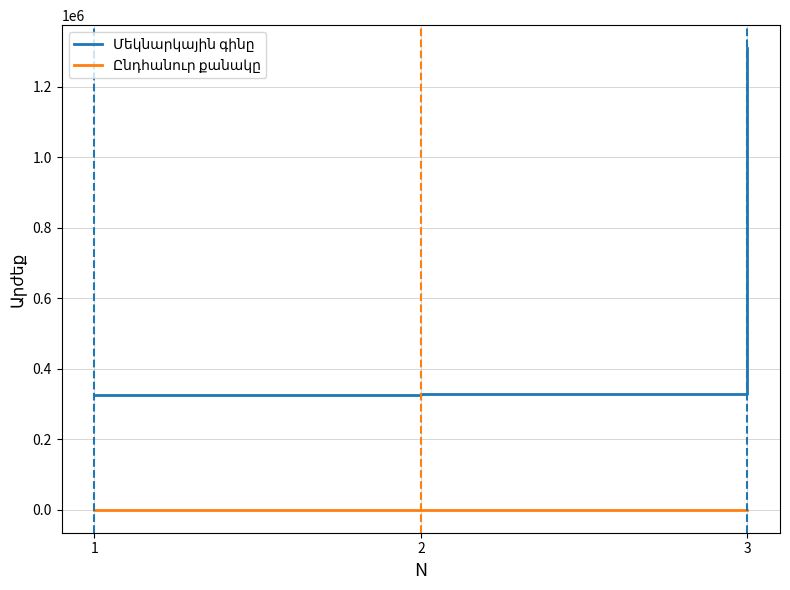

At which category is the sum across all series the highest?

3